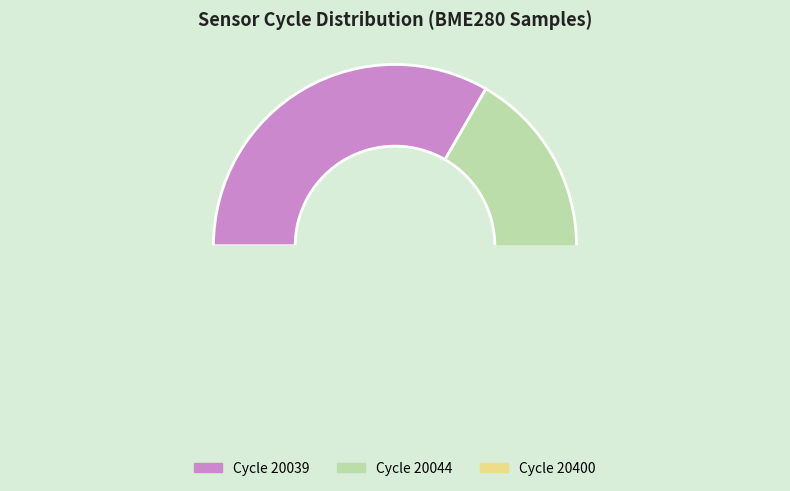

Count the number of slices in the pie.

3